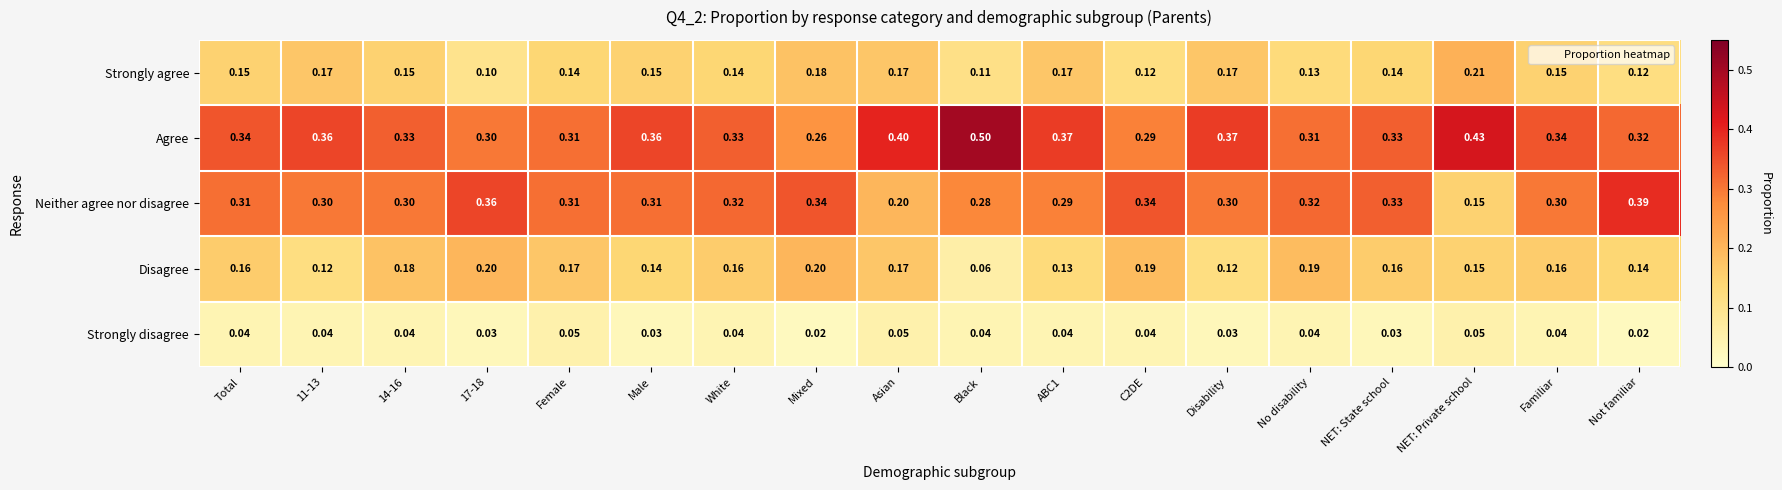

Which series has the largest total across all categories?

Agree